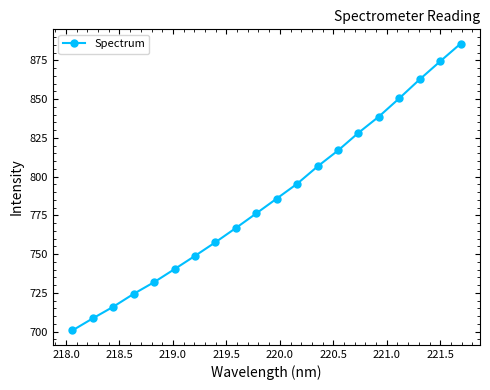

Reading left to right, extract all data points from this chart.

700.8	708.6	716.1	724.4	732.0	740.4	748.9	757.7	766.9	776.3	785.9	795.5	806.7	816.9	828.3	838.8	850.6	862.8	874.4	885.8